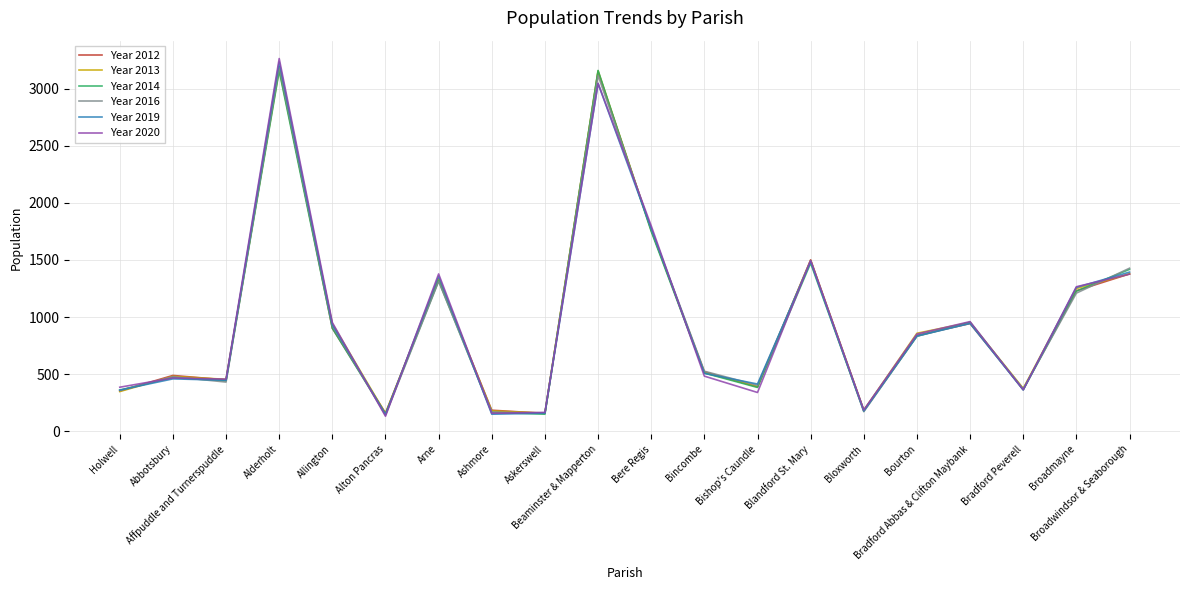

What is the greatest value displayed?

3262